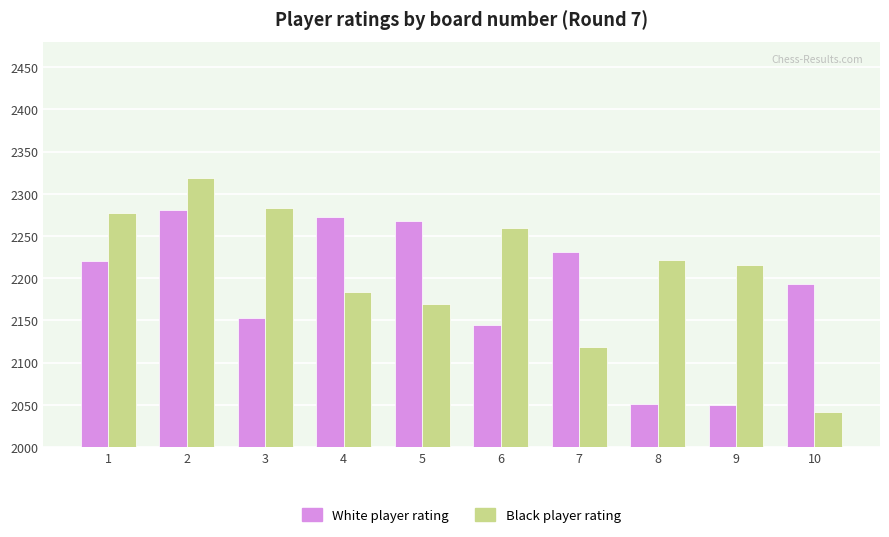

Does the chart contain any negative values?

No